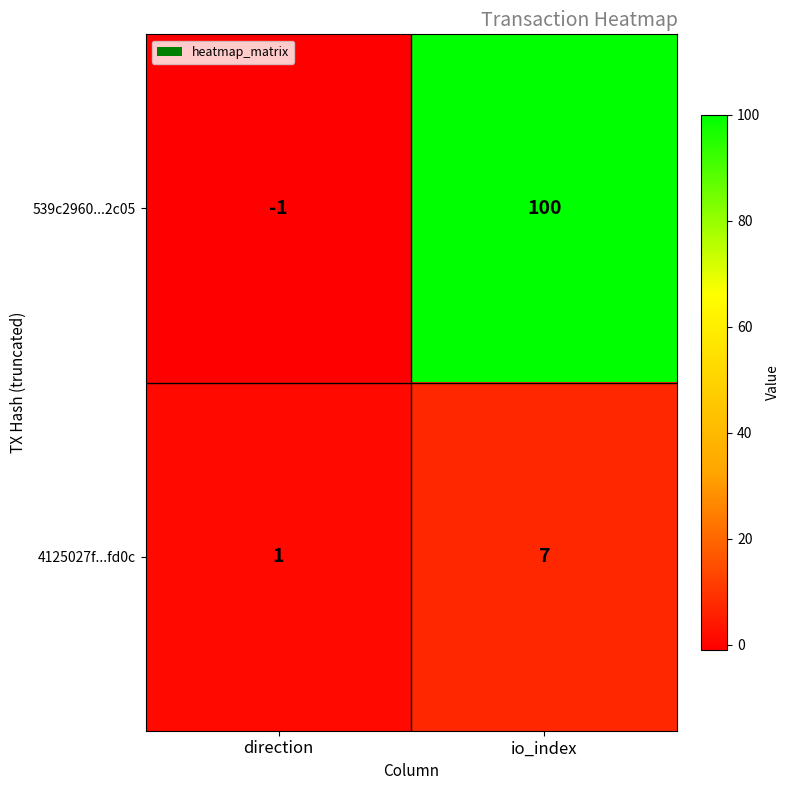

The value of 539c2960...2c05 at direction is -2. True or false?

False